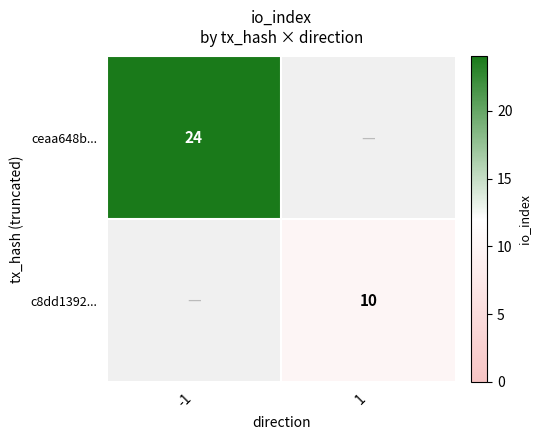

The ceaa648b... series shows 38.6 at -1. True or false?

False